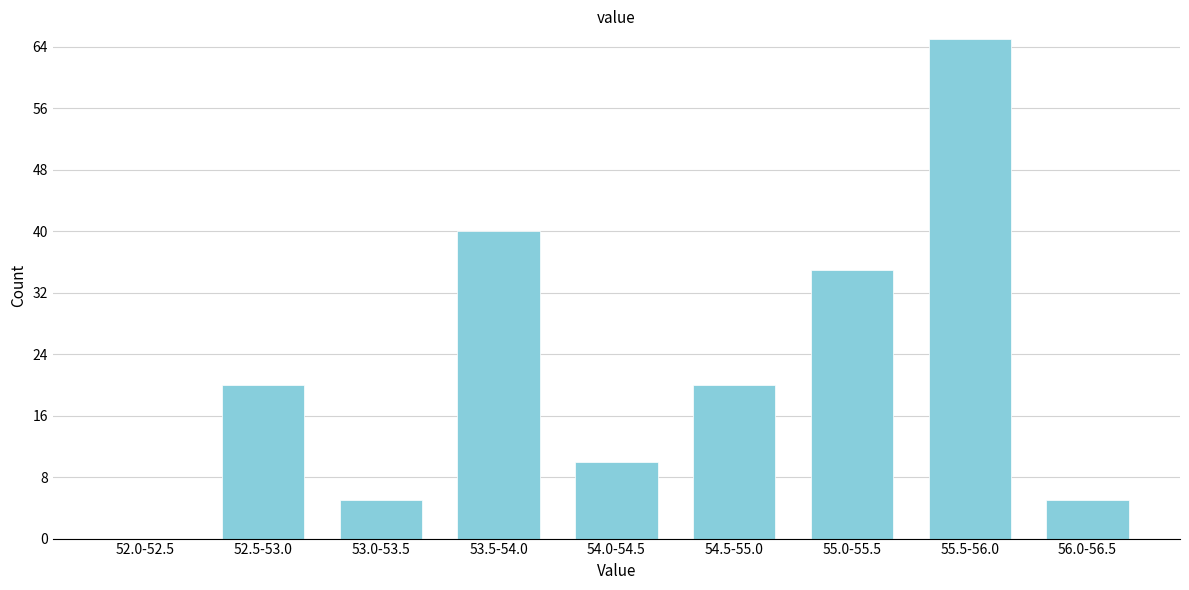

Reading right to left, list all the values displayed in this chart.

56.0-56.5=5	55.5-56.0=65	55.0-55.5=35	54.5-55.0=20	54.0-54.5=10	53.5-54.0=40	53.0-53.5=5	52.5-53.0=20	52.0-52.5=0